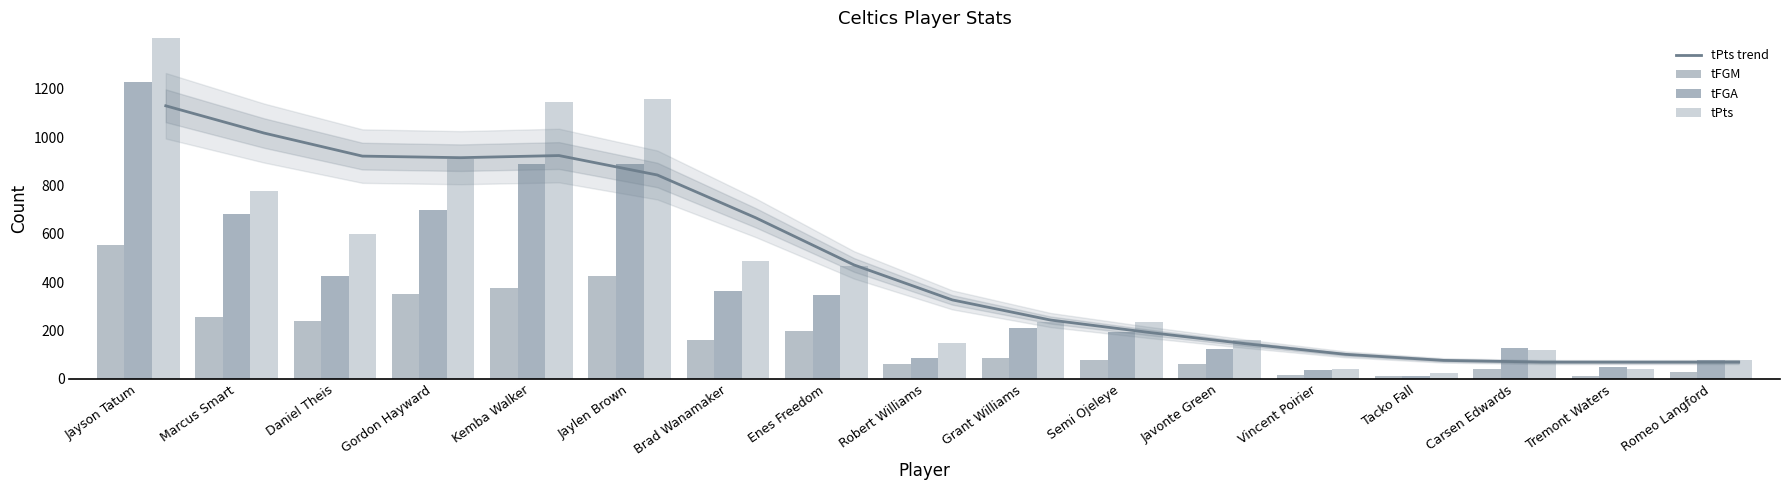

What are all the series names shown in the legend?

tPts trend, tFGM, tFGA, tPts